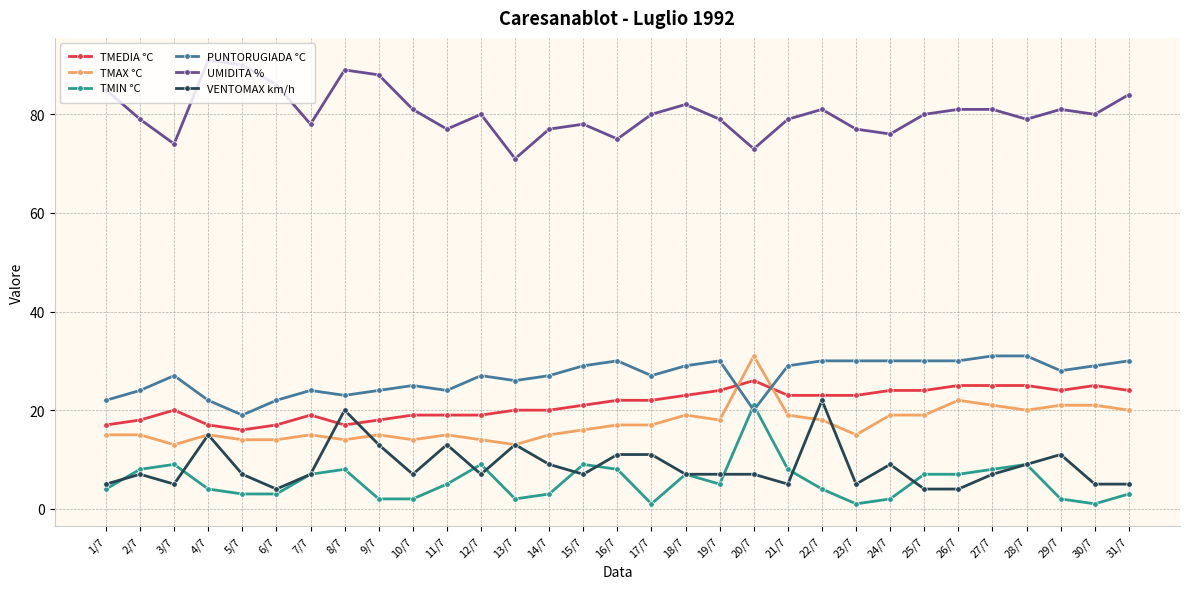

Which series has the largest total across all categories?

UMIDITA %